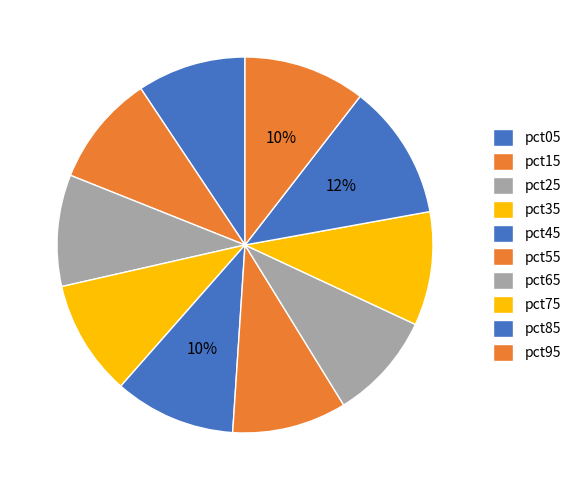

How many segments does this pie chart have?

10